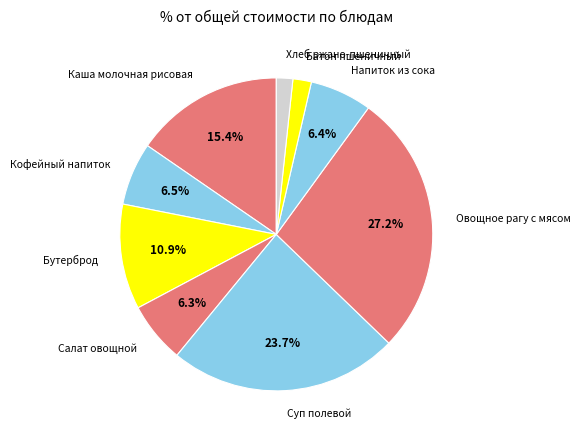

The Батон пшеничный slice represents 2% of the pie. True or false?

True